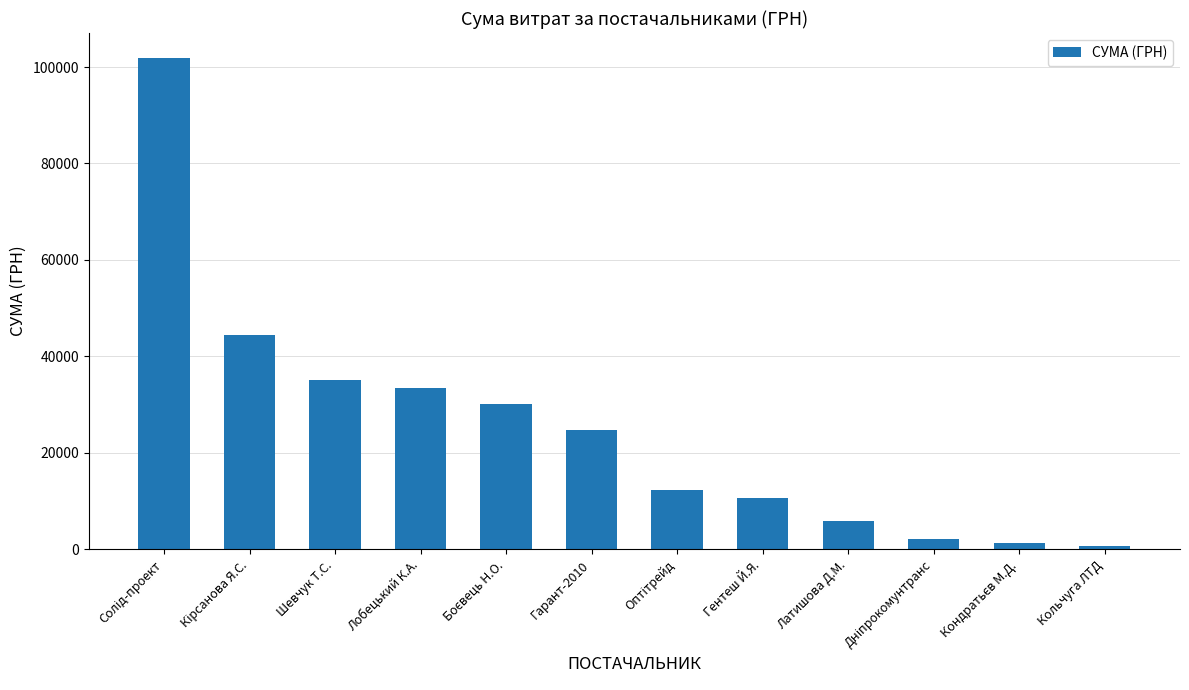

What is the maximum value shown in the chart?

101956.1